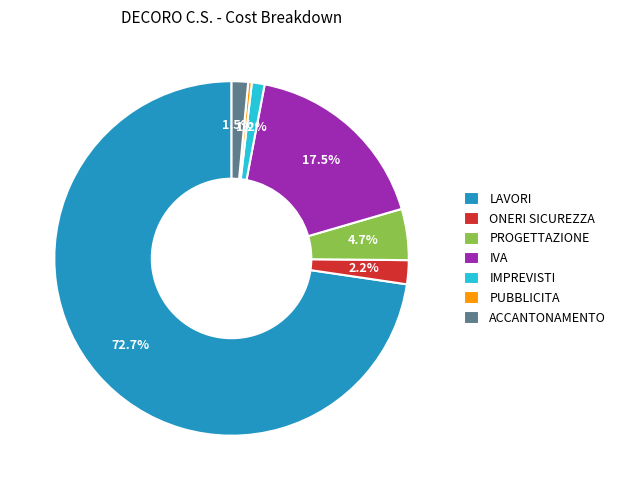

Which slice is the largest?

LAVORI